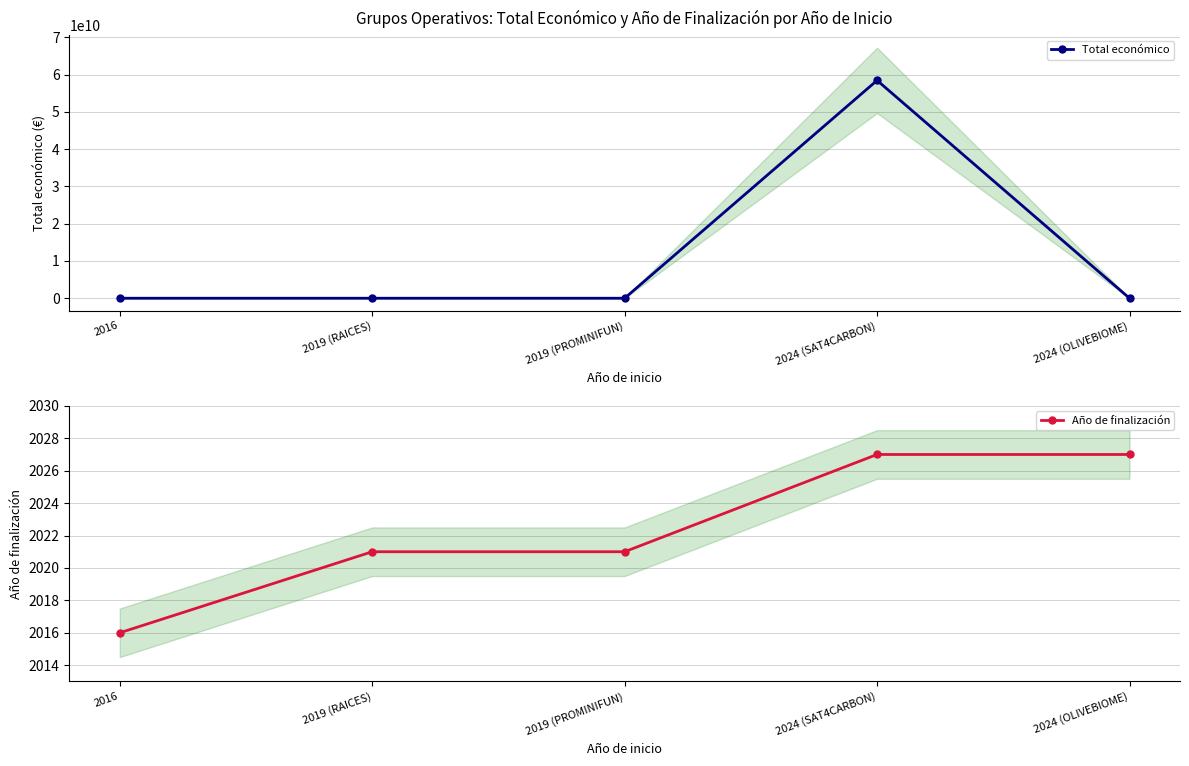

What is the approximate value of Año de finalización at 2019 (RAICES)?

2021